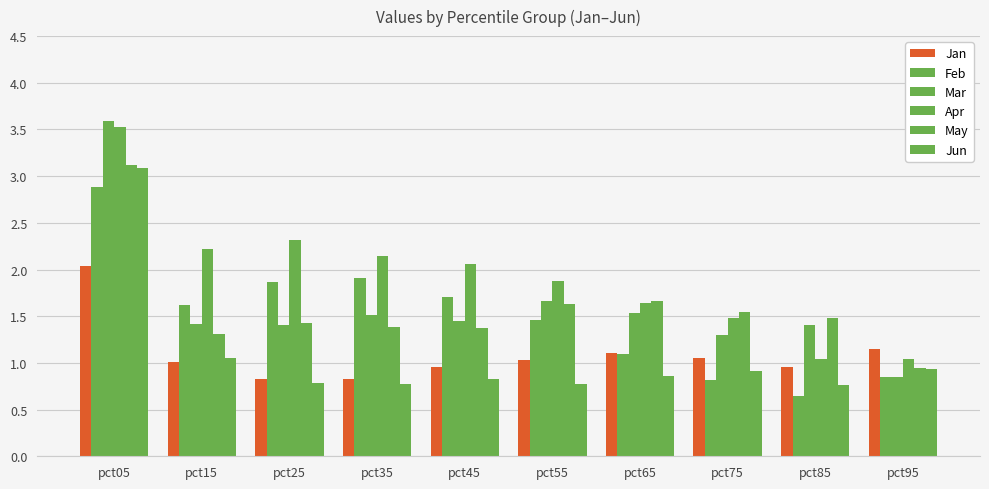

What is the smallest value displayed?

0.6